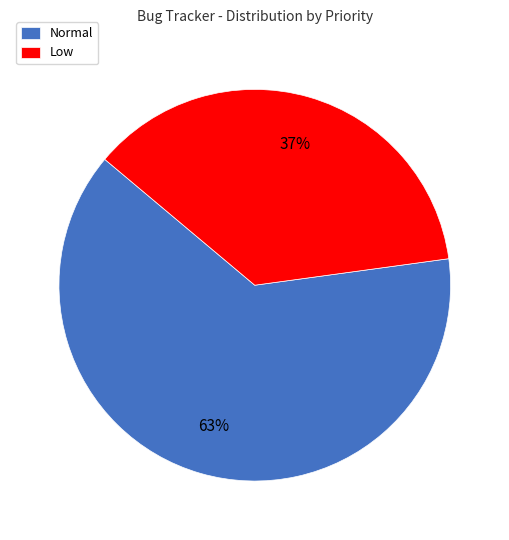

Between Low and Normal, which is larger?

Normal